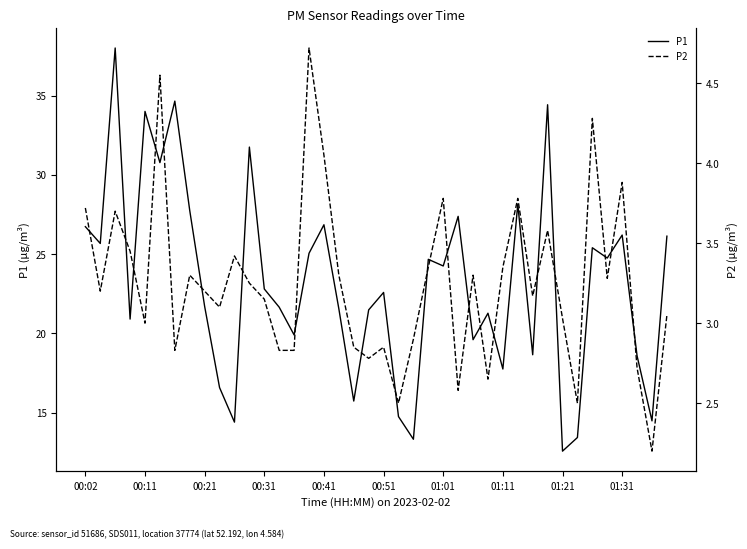

The P1 series shows 34.0 at 00:11. True or false?

True